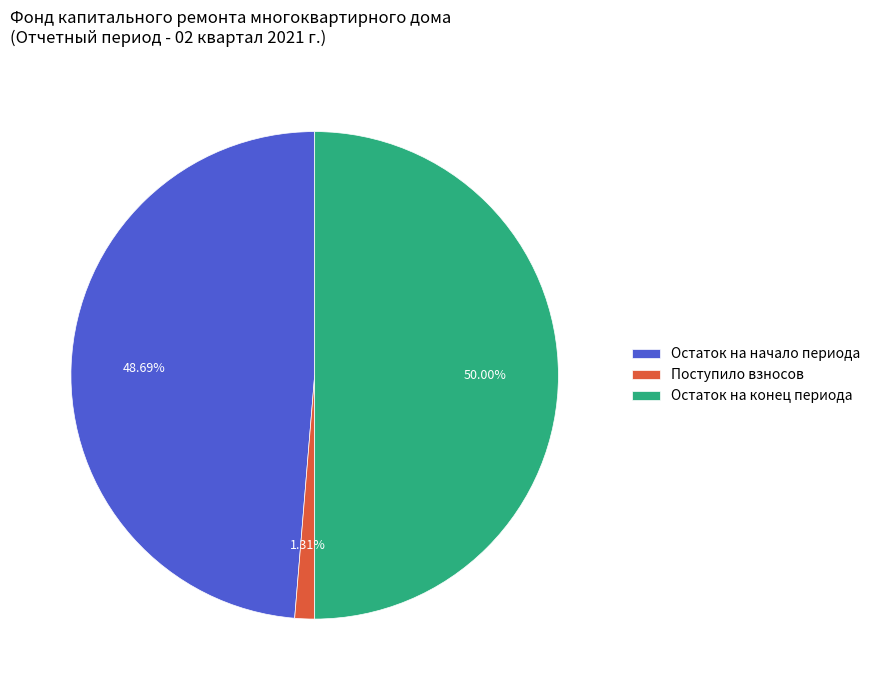

Count the number of slices in the pie.

3